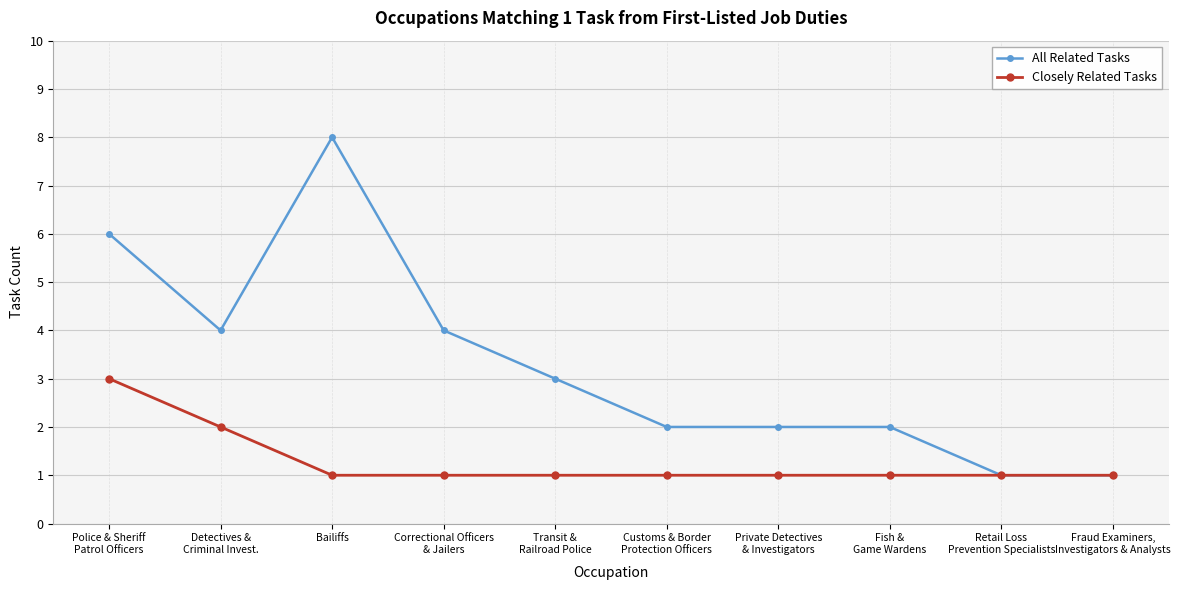

Is the value of Closely Related Tasks at Private Detectives
& Investigators greater than the value of All Related Tasks at Private Detectives
& Investigators?

No